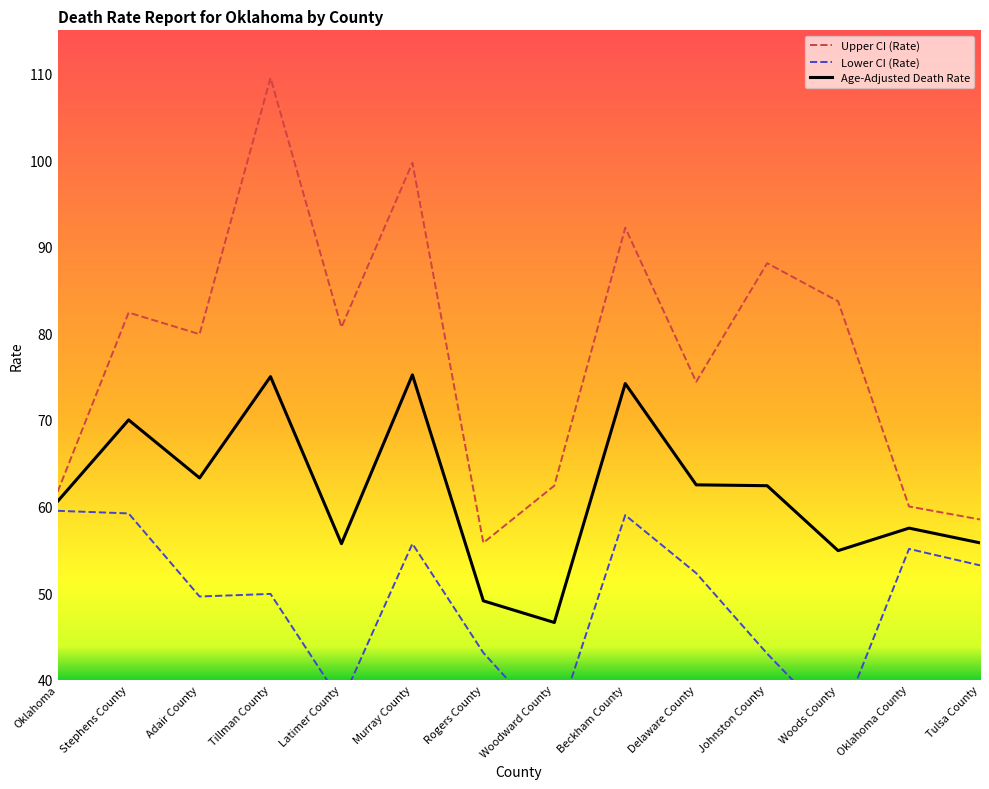

How many lines are shown in the chart?

3